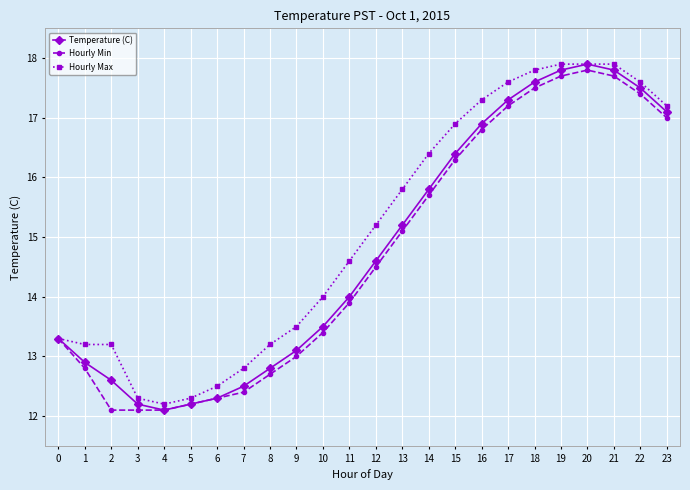

What is the maximum value for Hourly Max?

17.9